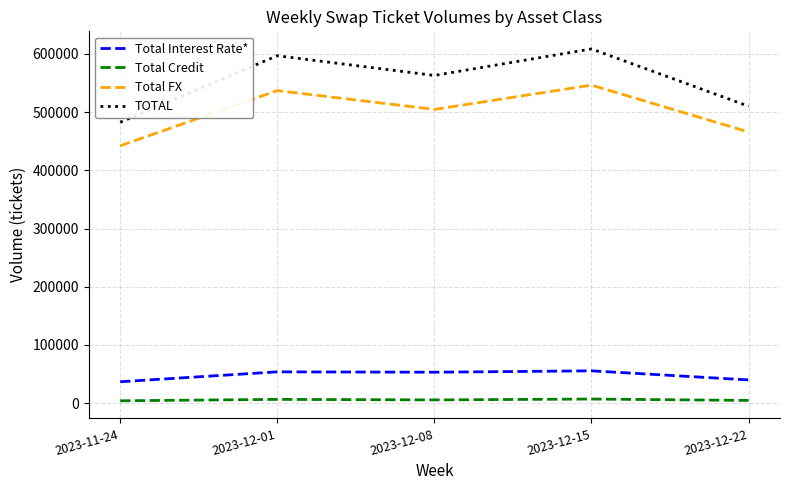

The Total Interest Rate* series shows 91112 at 2023-12-15. True or false?

False